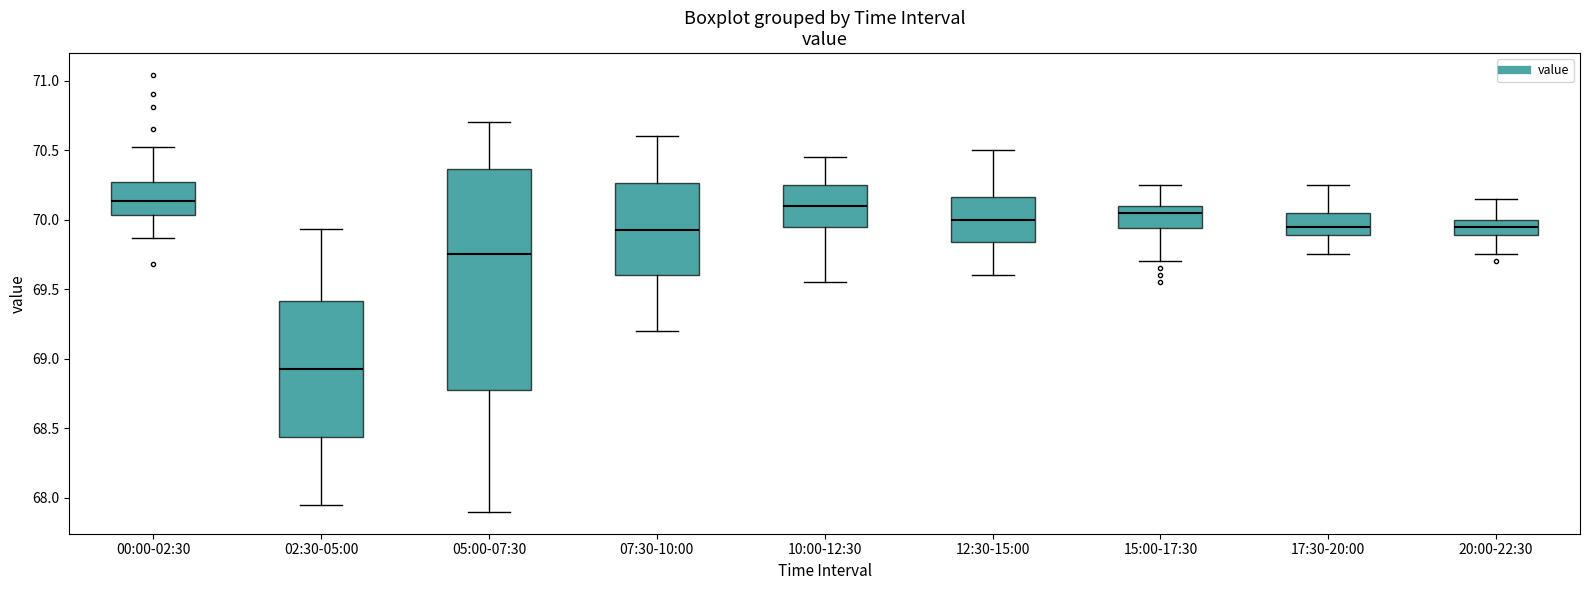

Comparing the boxes themselves (not the whiskers), which one is the tallest?

05:00-07:30